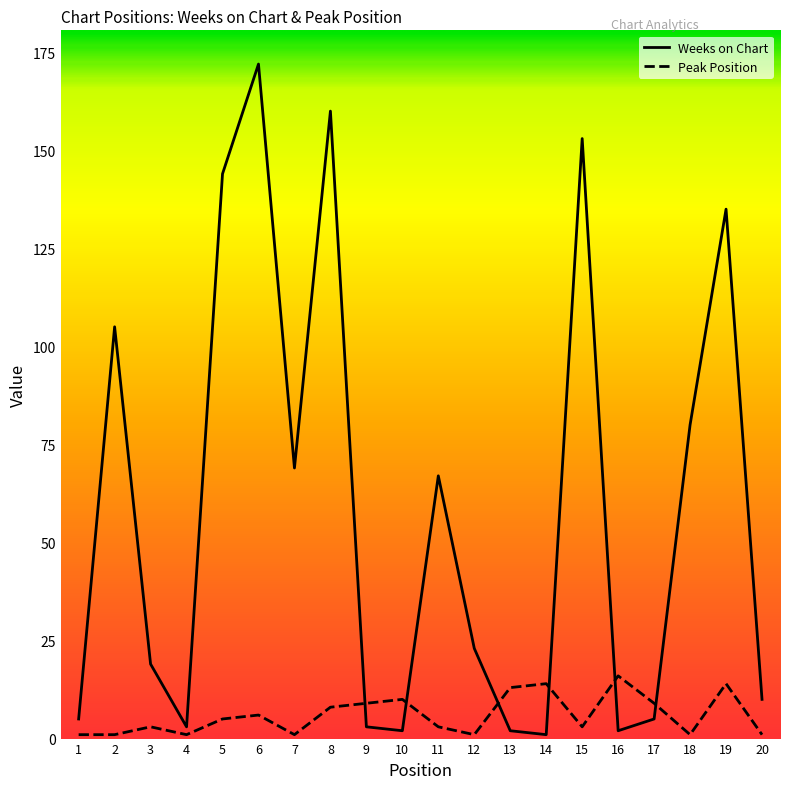

The Weeks on Chart series shows 153 at 15. True or false?

True